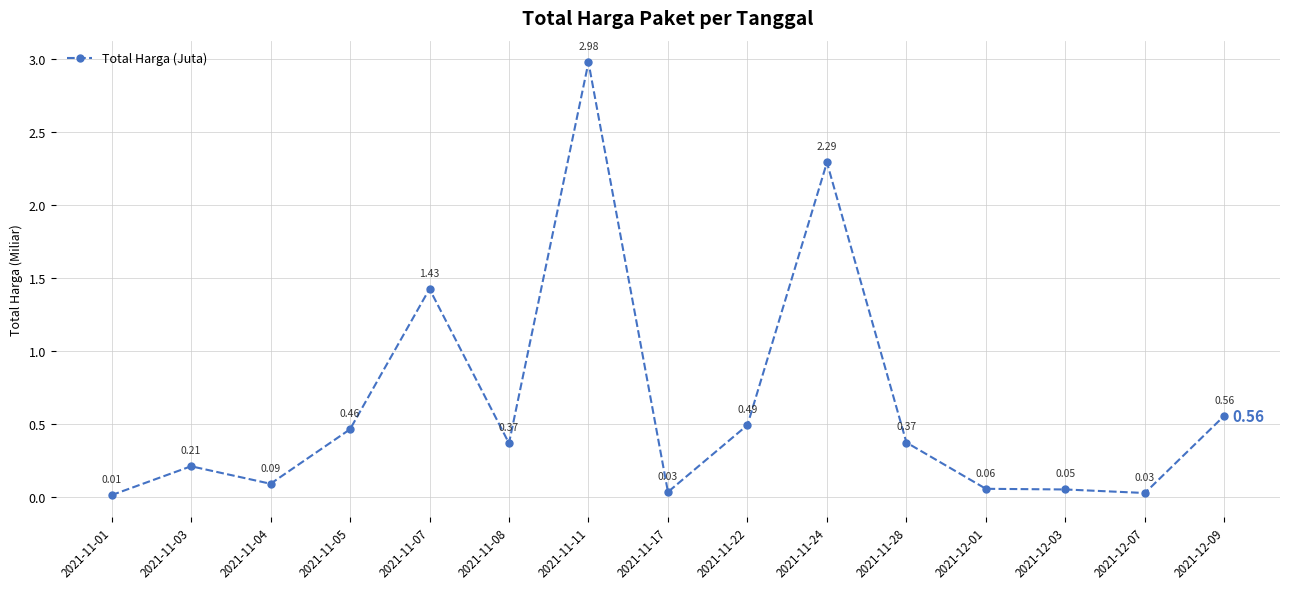

What is the difference between the values at 2021-11-11 and 2021-11-05?

2.5